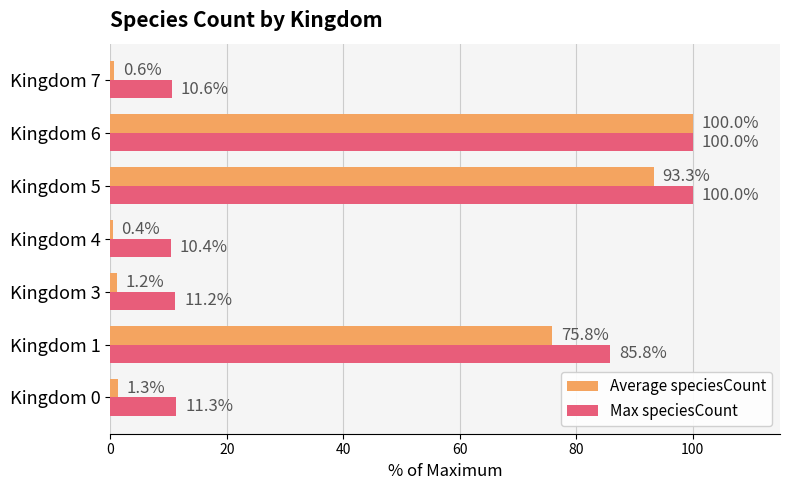

How many series are shown in this chart?

2